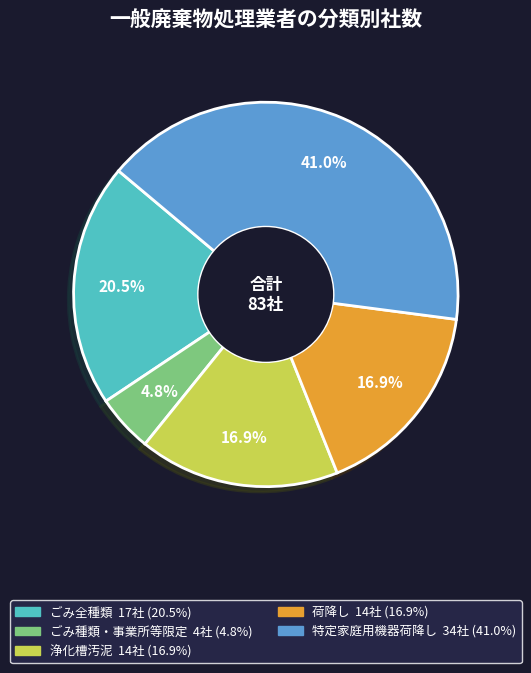

Does any single category account for the majority?

No